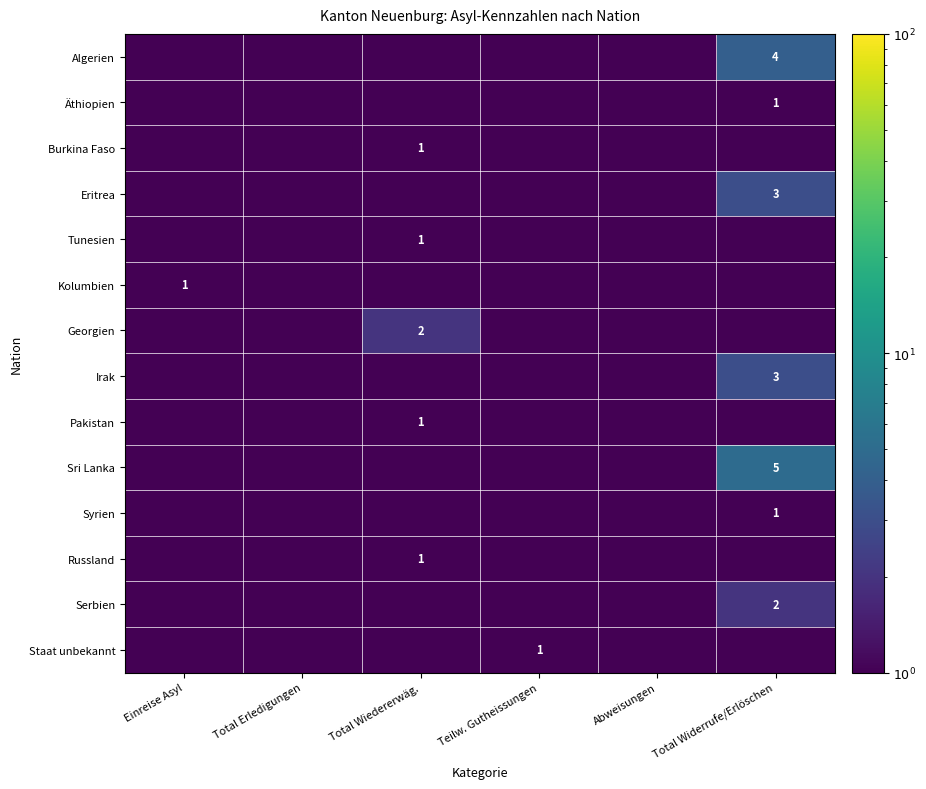

Which series has the largest total across all categories?

Sri Lanka